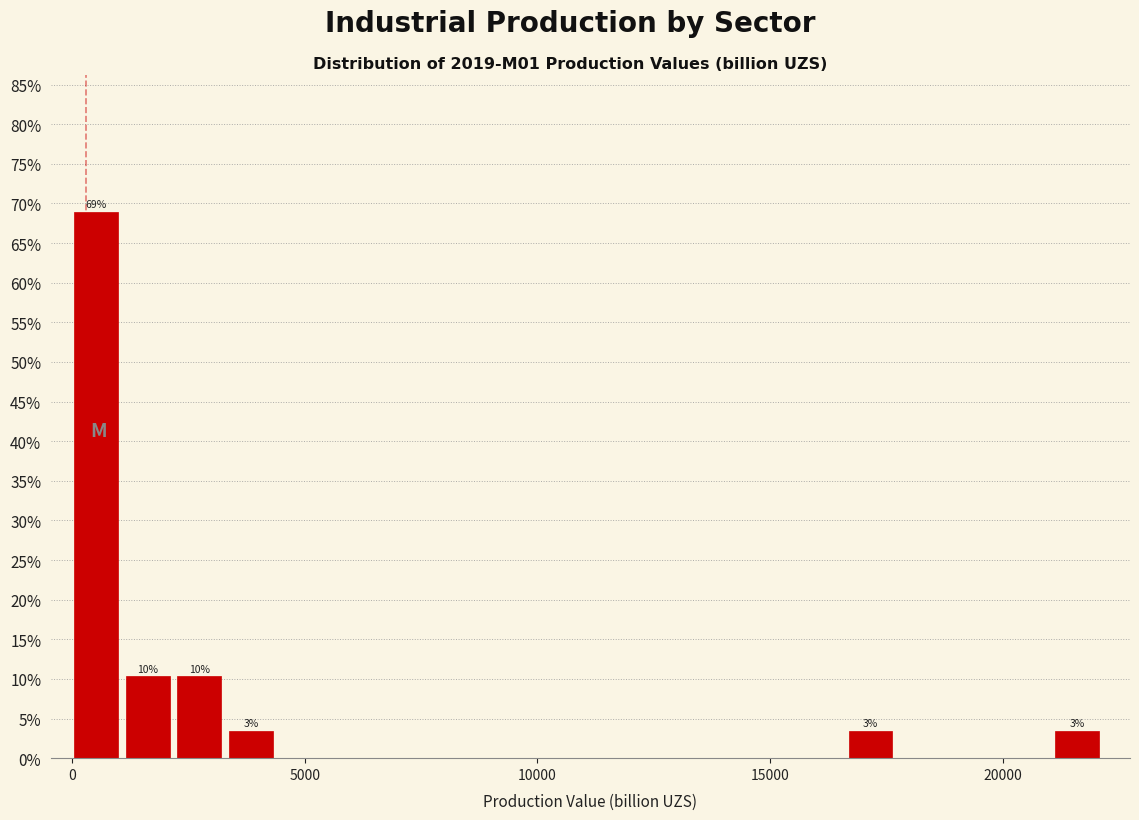

Around what value on the x-axis is the tallest bar? Give the approximate position of its centre, as read against the axis.

500